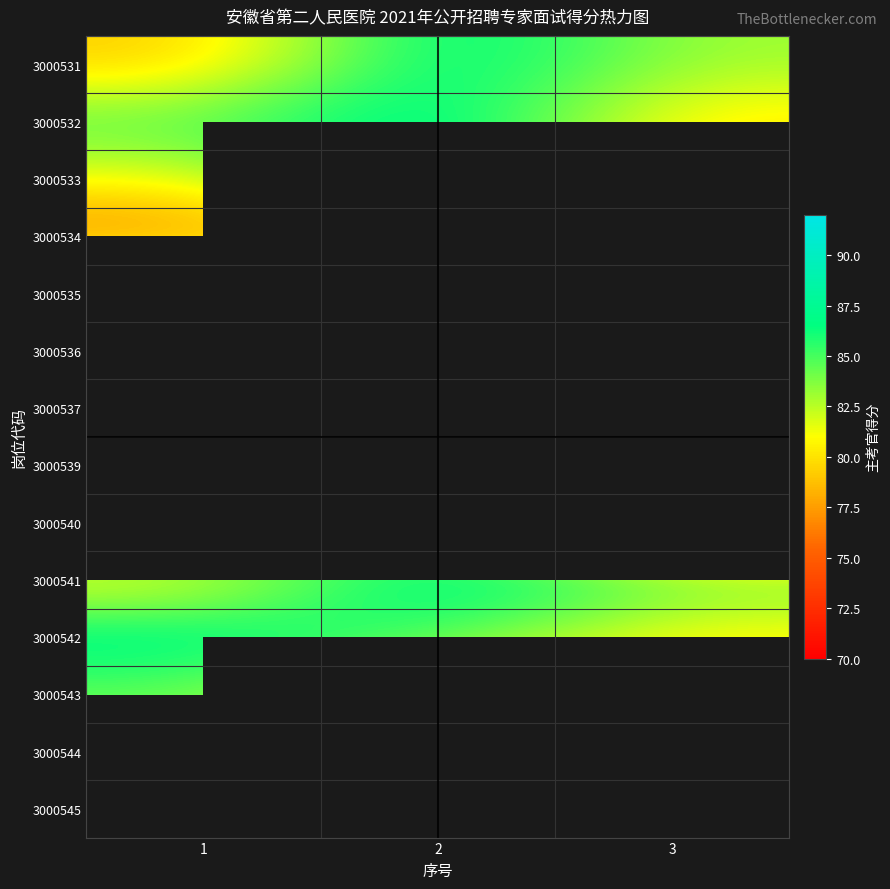

What is the approximate value of 3000543 at 3?

82.0